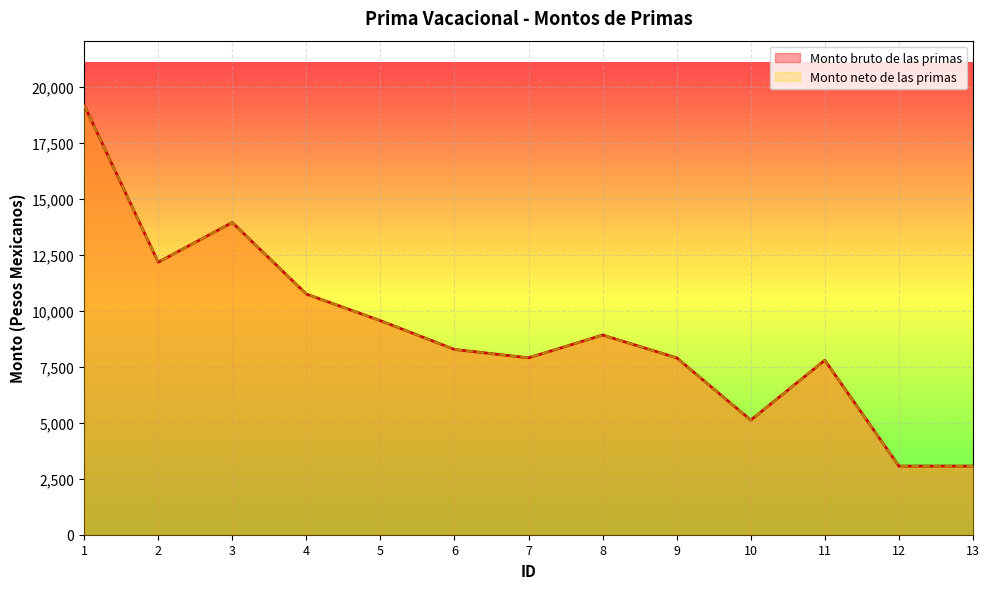

Reading left to right, list all the values displayed in this chart.

Monto bruto de las primas: 19202.7	12182.1	13957.0	10757.4	9567.4	8283.0	7906.2	8926.4	7906.2	5124.0	7801.4	3068.4	3068.4
Monto neto de las primas: 19202.7	12182.1	13957.0	10757.4	9567.4	8283.0	7906.2	8926.4	7906.2	5124.0	7801.4	3068.4	3068.4